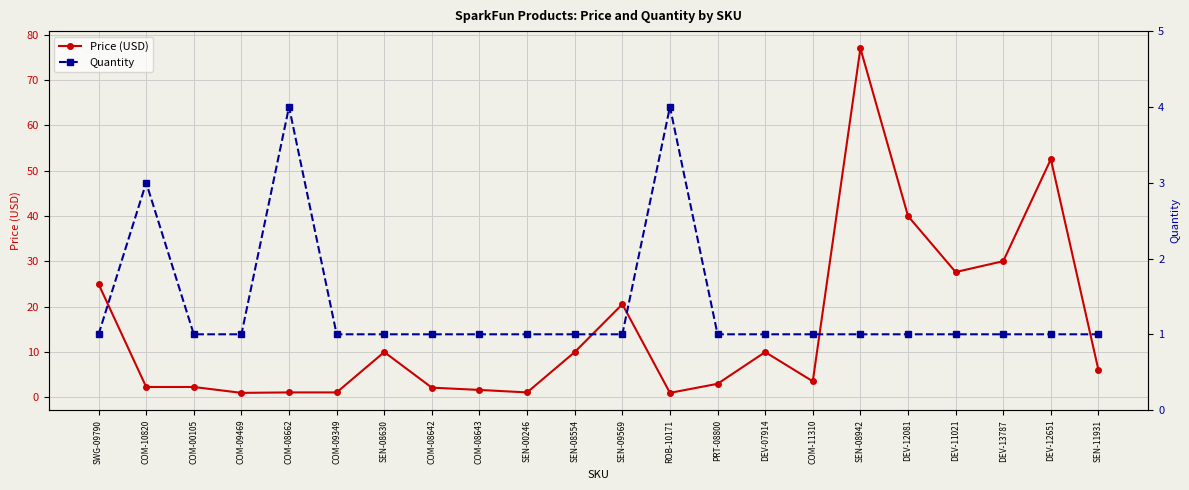

Rank the series by their maximum value, from highest to lowest.

Price (USD), Quantity